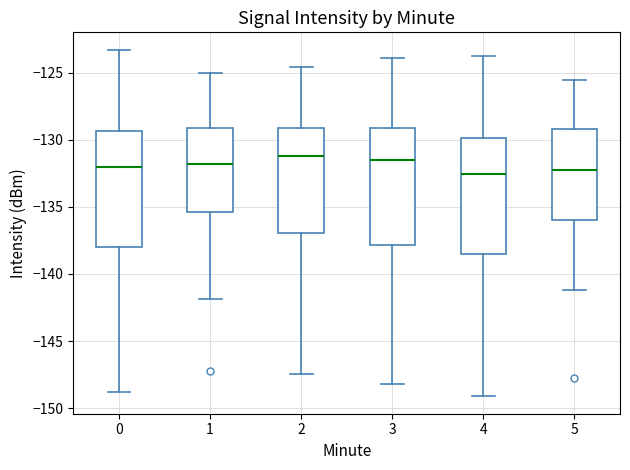

Where does the upper whisker of the box at x = 2 end on the y-axis? The values are not printed on the chart, so give them approximately, as read against the axis.

-124.5